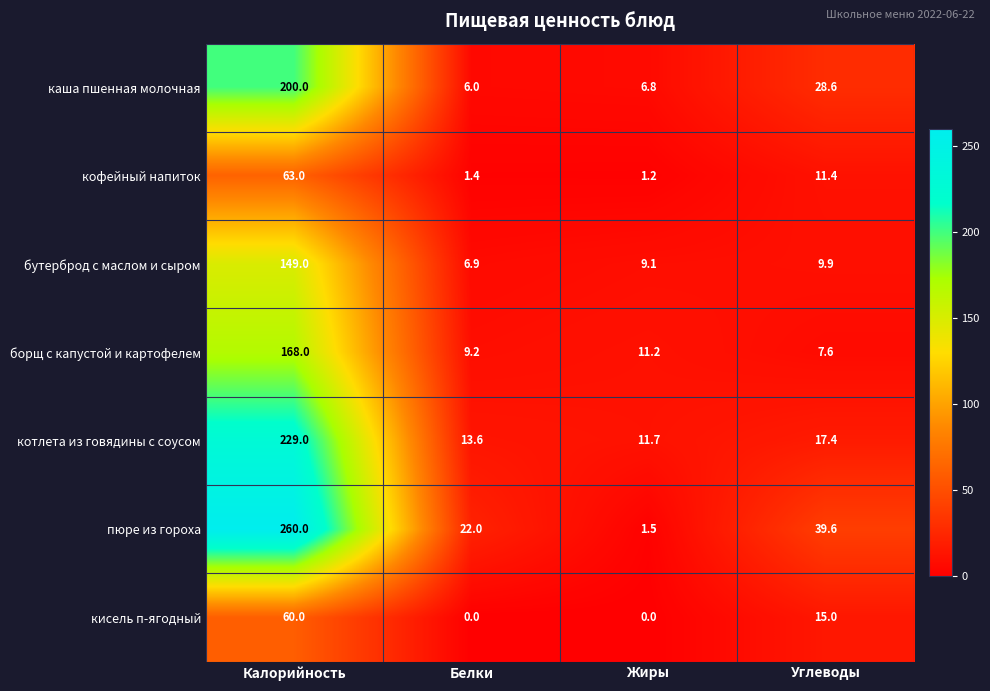

What is the difference between the highest and lowest values at Углеводы?

32.0